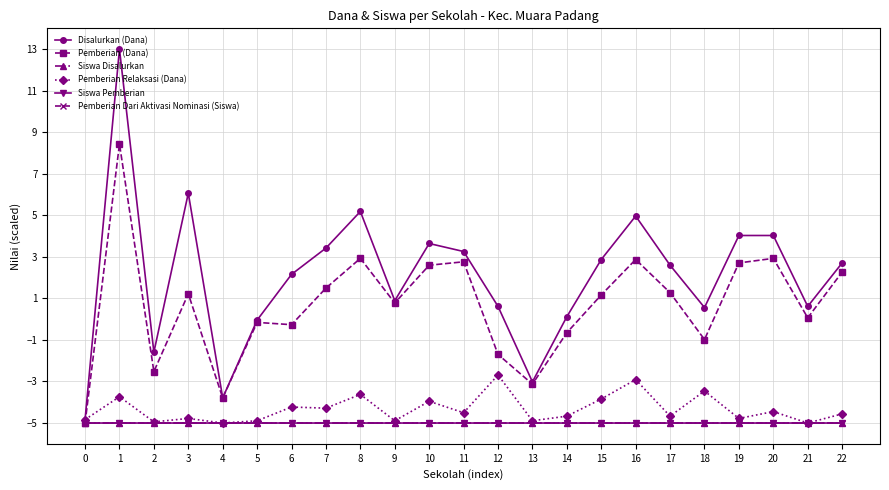

At which category is the sum across all series the highest?

1